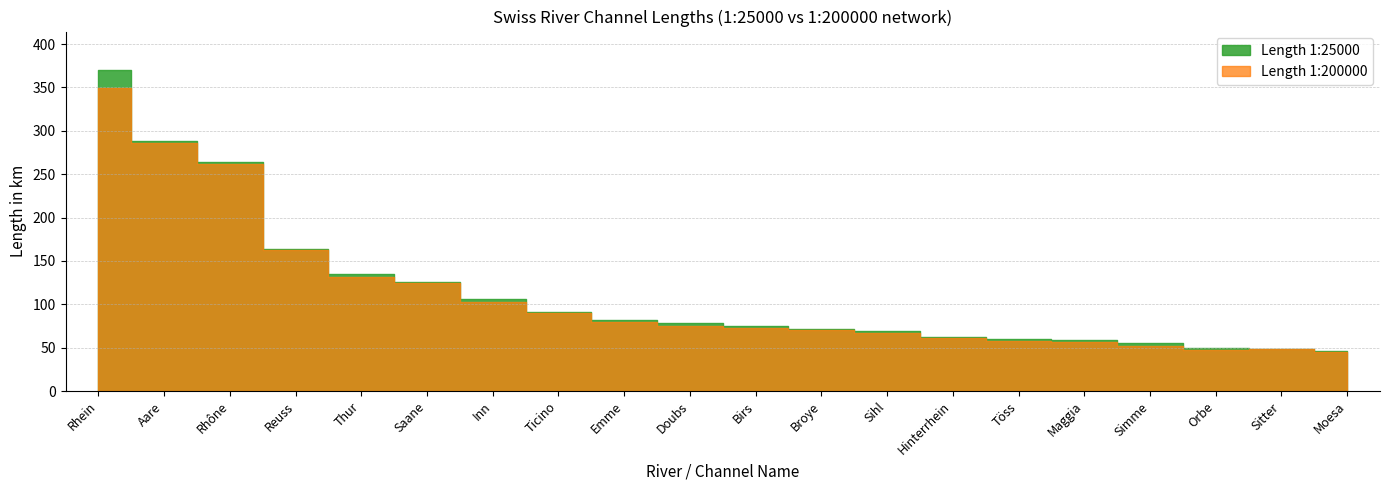

Reading left to right, extract all data points from this chart.

Length 1:25000: Rhein=370	Aare=288	Rhône=264	Reuss=164	Thur=135	Saane=126	Inn=106	Ticino=91	Emme=82	Doubs=79	Birs=75	Broye=72	Sihl=69	Hinterrhein=62	Töss=60	Maggia=59	Simme=55	Orbe=50	Sitter=49	Moesa=46
Length 1:200000: Rhein=349	Aare=286	Rhône=262	Reuss=163	Thur=132	Saane=124	Inn=103	Ticino=90	Emme=80	Doubs=75	Birs=73	Broye=70	Sihl=67	Hinterrhein=61	Töss=58	Maggia=57	Simme=52	Orbe=47	Sitter=48	Moesa=45